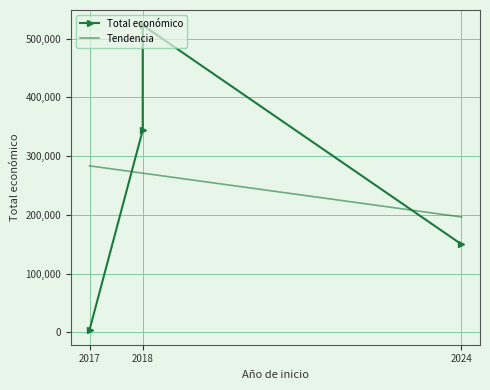

Where does the data first go above 344243?

2018